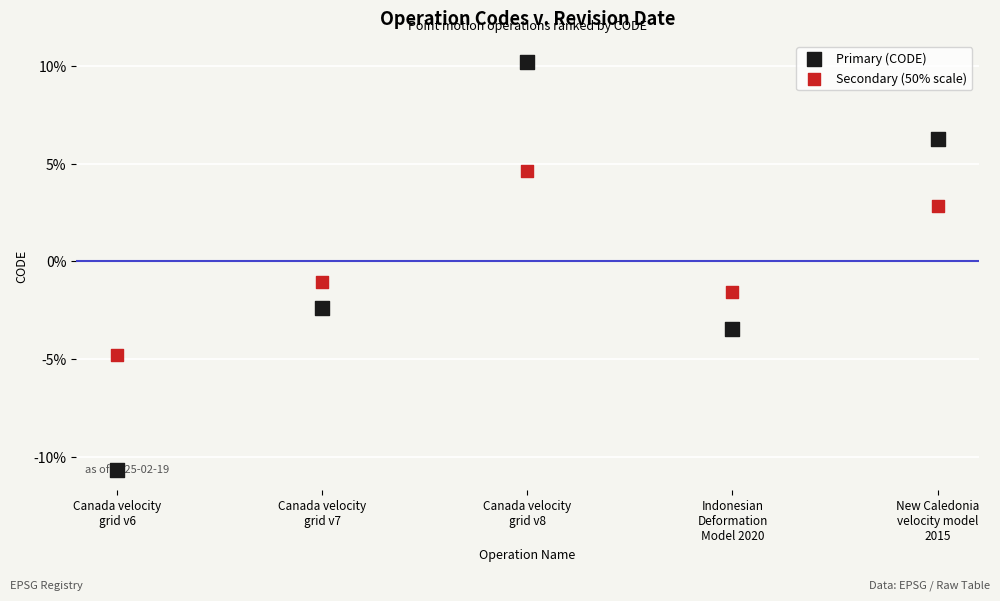

Which series has the largest Y range (max minus min)?

Primary (CODE)